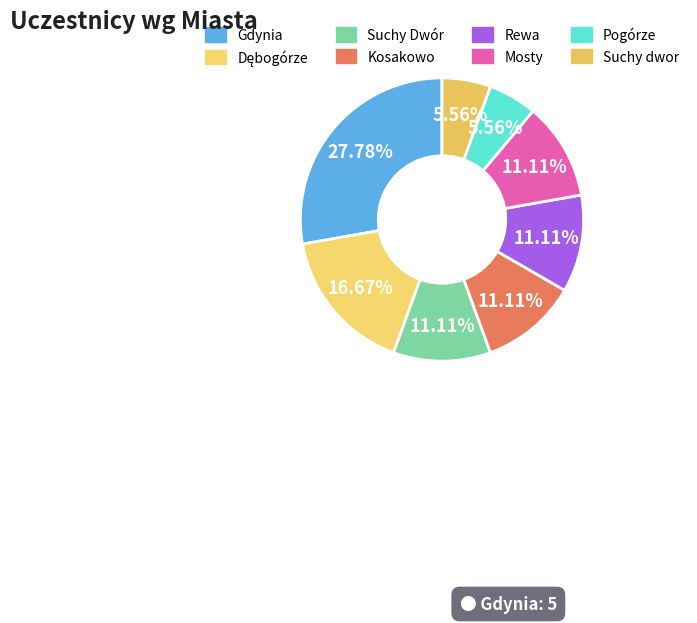

How many slices are in this pie chart?

8